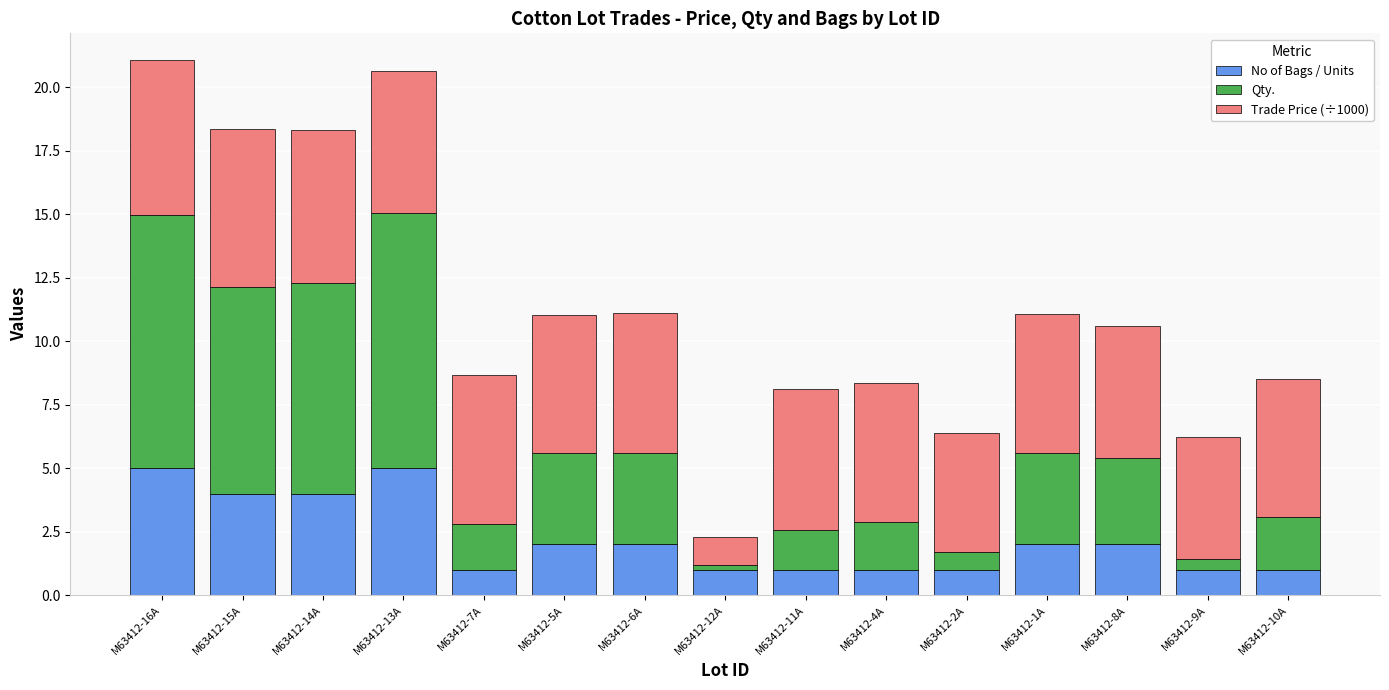

True or false: No of Bags / Units has a value of 1.0 at M63412-7A.

True